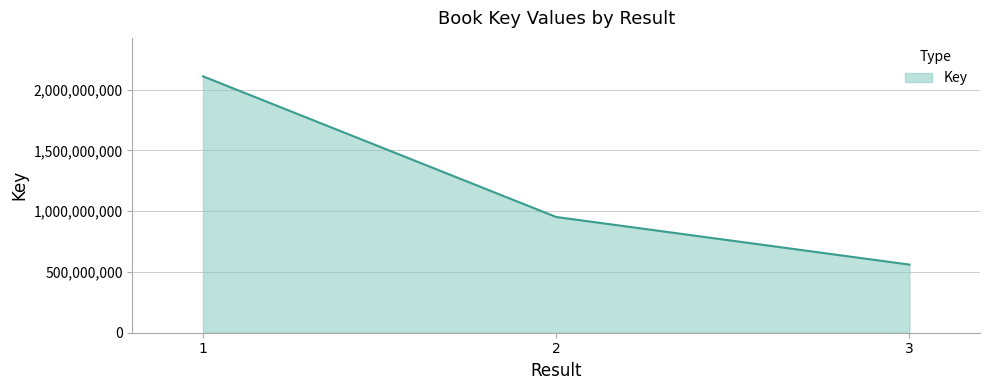

How many values are below 951777540?

1